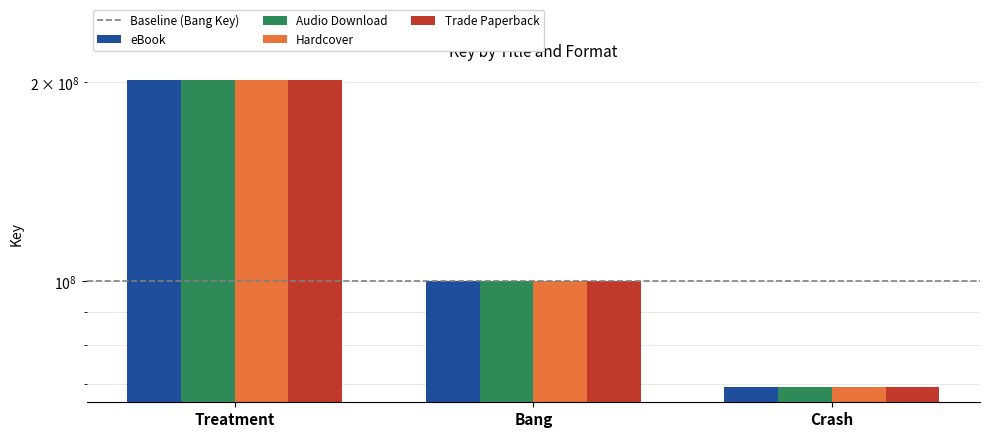

What is the label of the 1st bar from the left?

Treatment